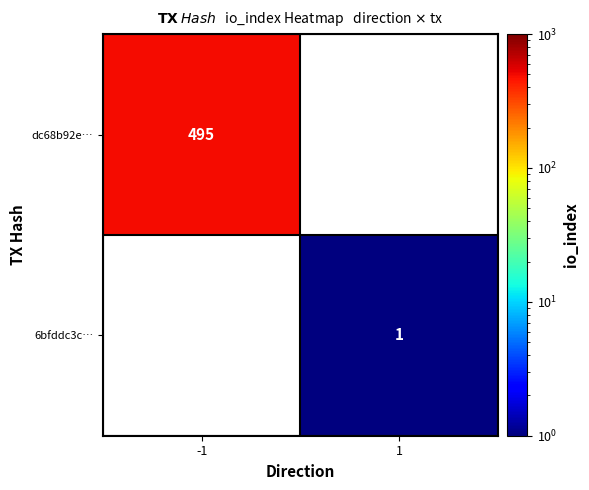

Is it true that 6bfddc3c… equals 0 at 1?

False